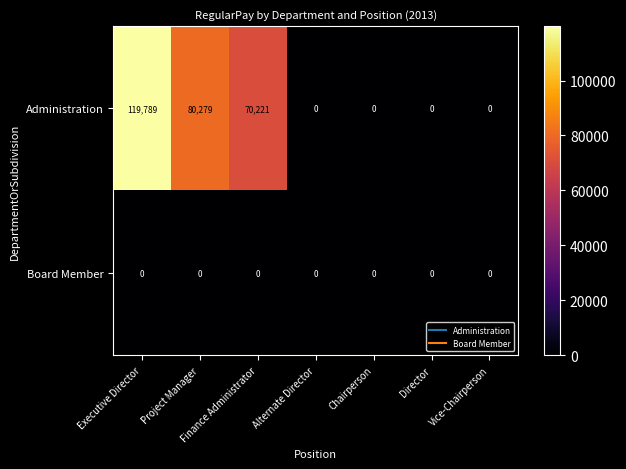

The Administration series shows -48591 at Alternate Director. True or false?

False